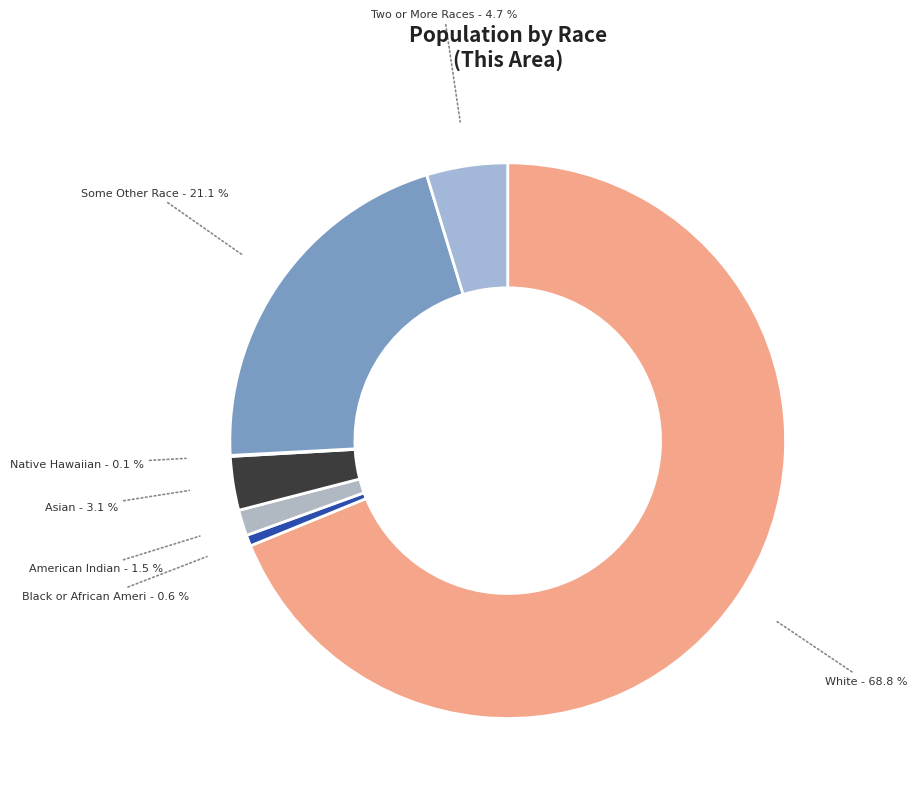

To the nearest percent, what is the average slice percentage?

14%